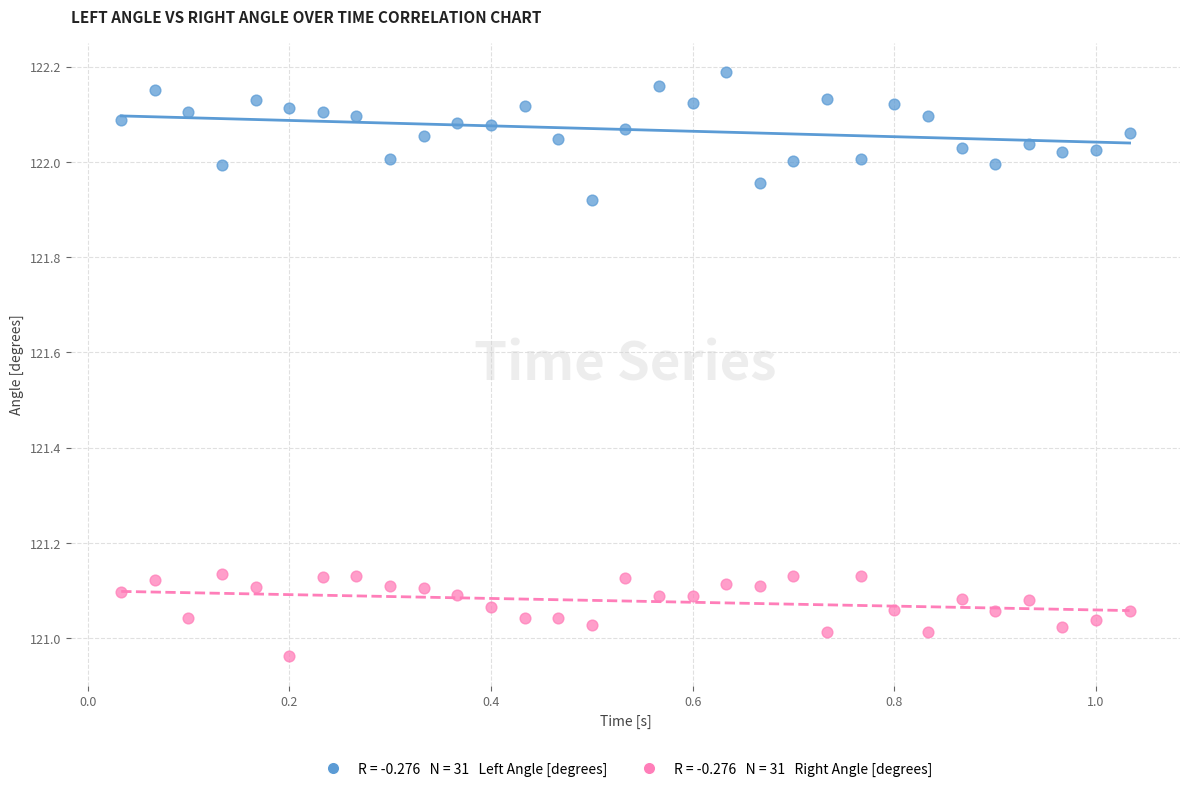

Across all data points, what is the range of Y values (max minus min)?

1.2